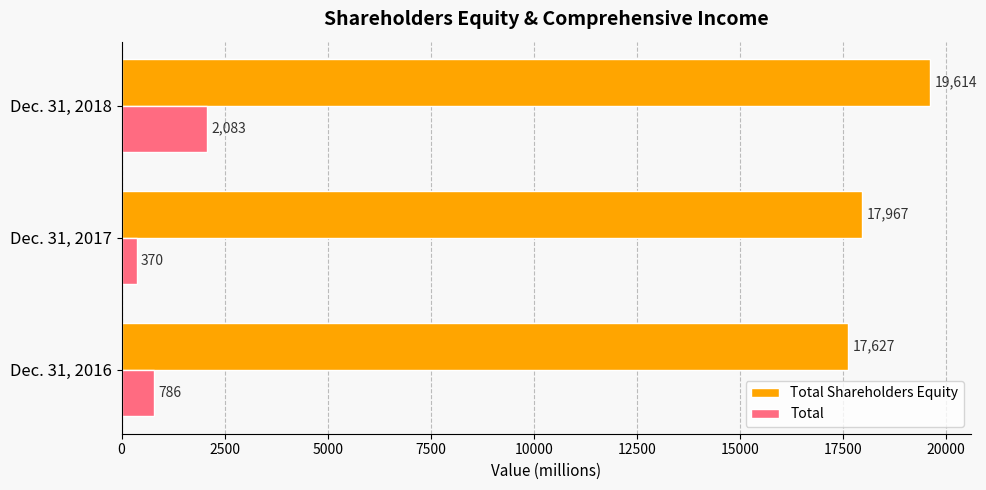

Which category has the lowest value in the Total series?

Dec. 31, 2017